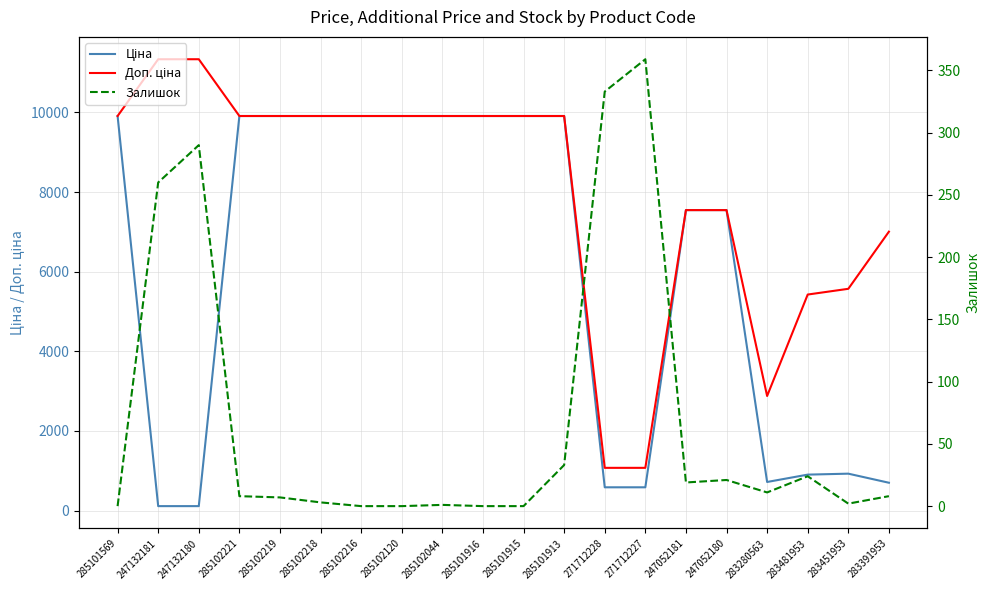

What is the sum of the Залишок values at 285102216 and 271712227?

359.0